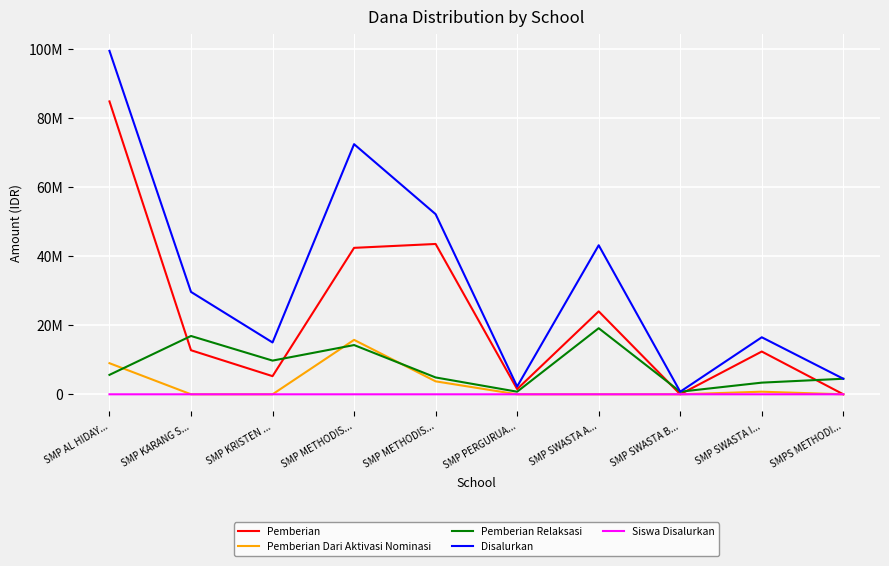

True or false: Disalurkan and Siswa Disalurkan cross at least once.

False